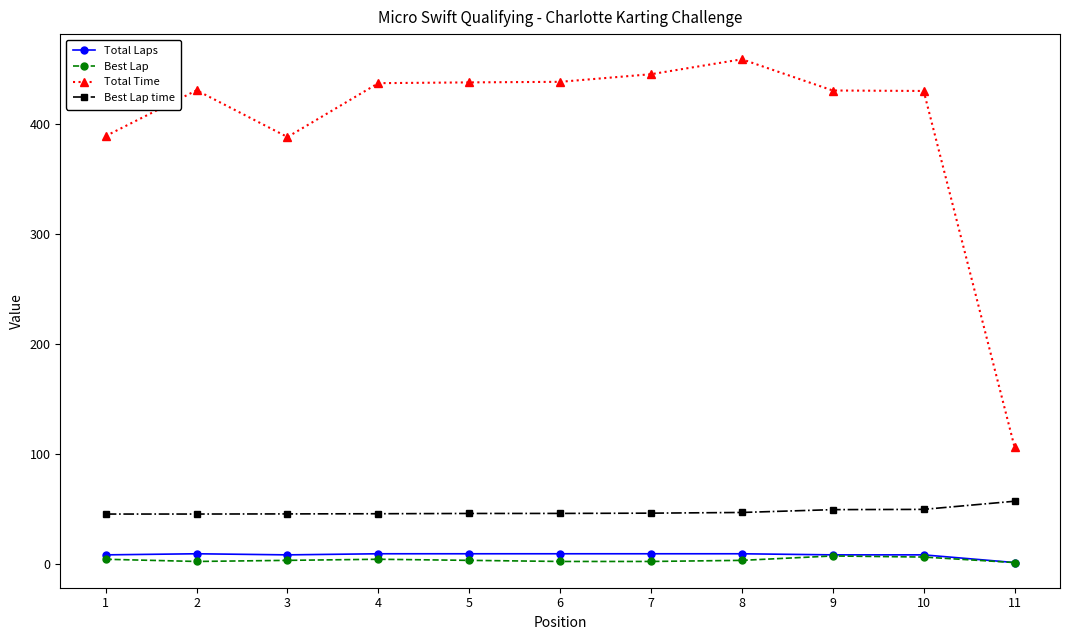

What is the maximum value shown in the chart?

459.0